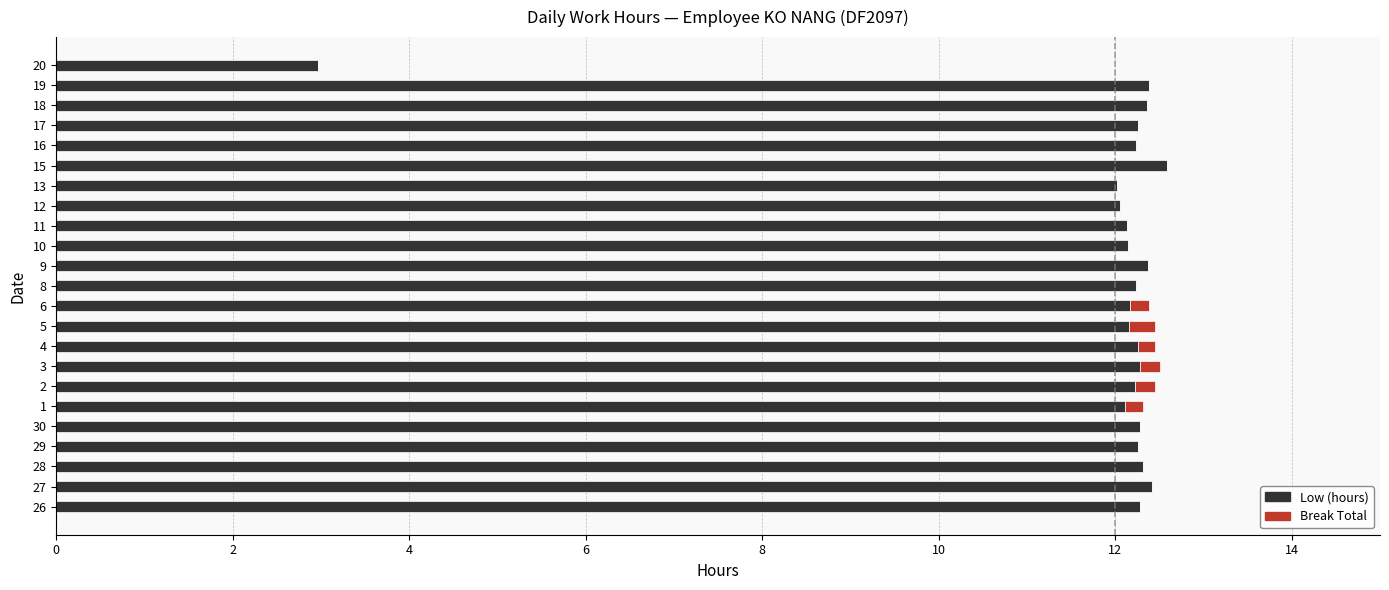

How many categories are shown in the chart?

23